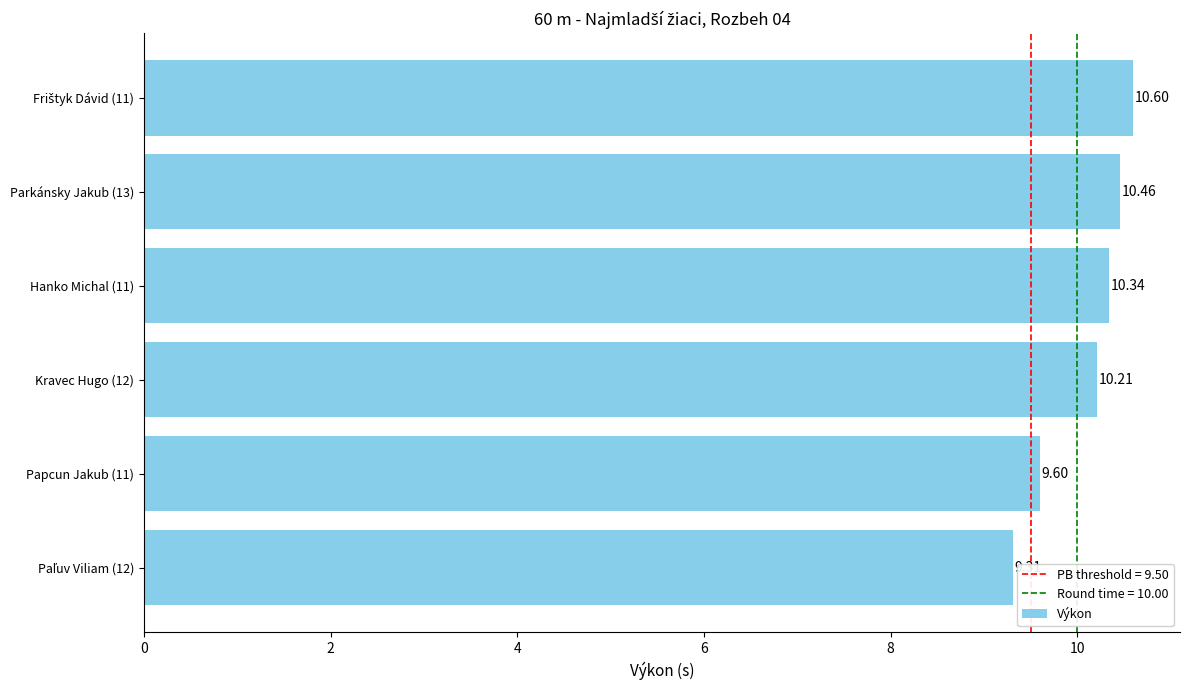

How many distinct data groups are displayed?

1